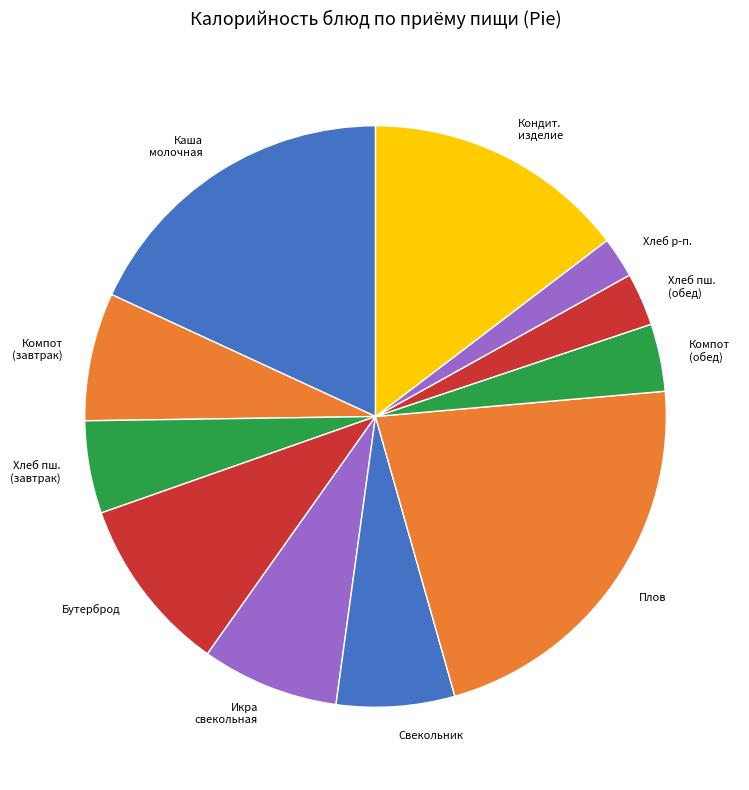

Is there any slice that represents more than half of the pie?

No